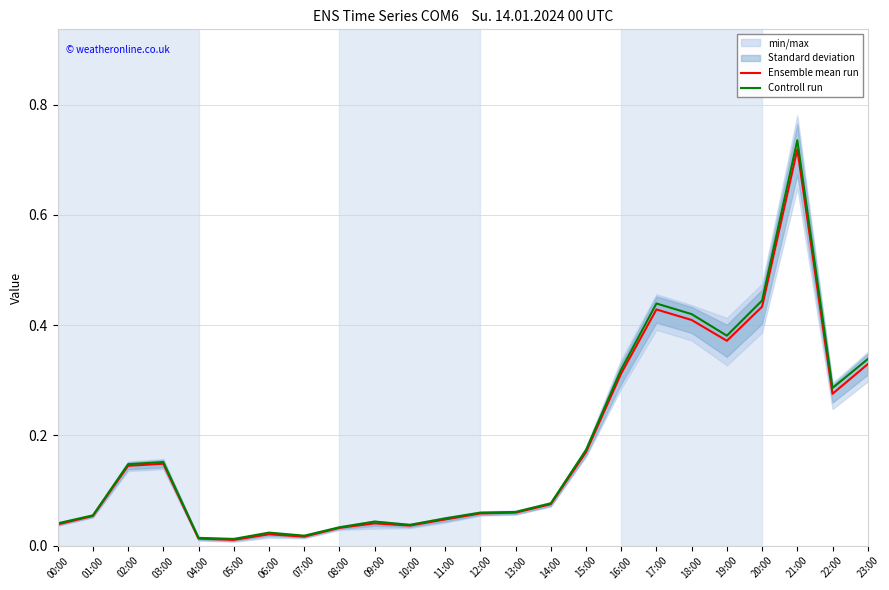

Which series has the widest spread of values?

Controll run